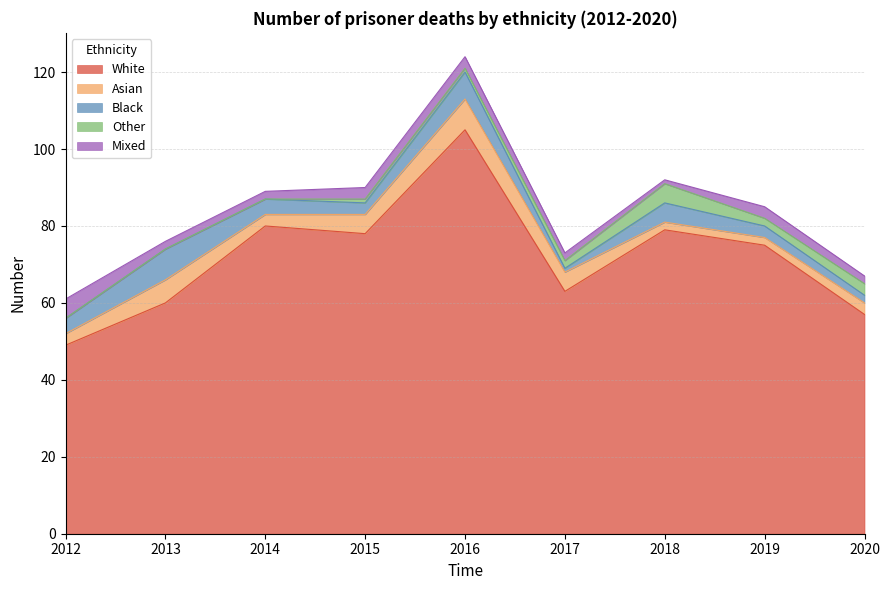

Is the value of White at 2018 greater than the value of Other at 2016?

Yes